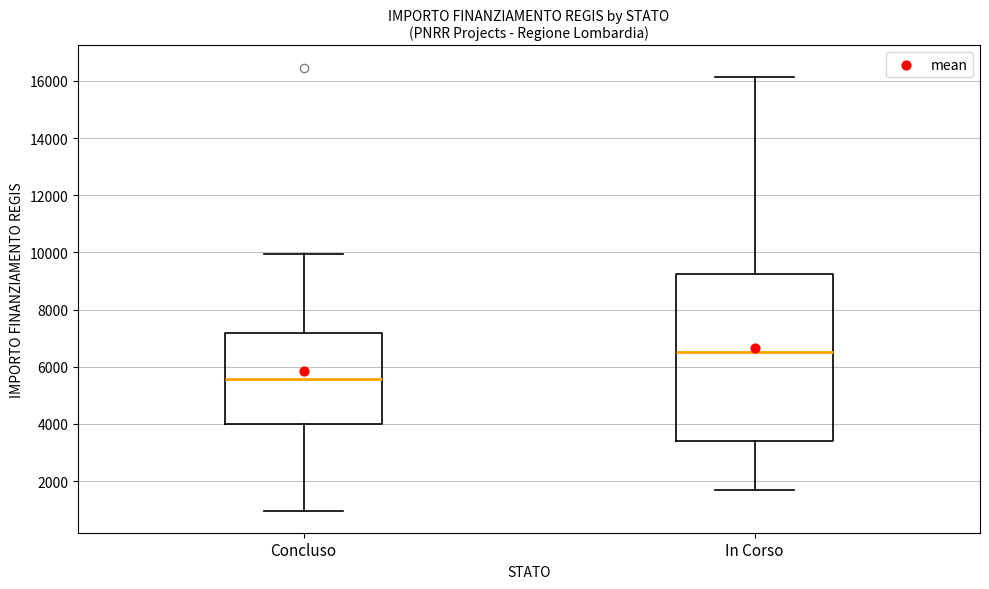

Reading left to right, read every box against the y-axis: the position of its median line, the range the box covers, and the ends of its whiskers. The values are not printed on the chart, so give them approximately, as read against the axis.

Concluso: median 5600, box 4000 to 7200, whiskers 1000 to 10000
In Corso: median 6600, box 3400 to 9200, whiskers 1800 to 16200